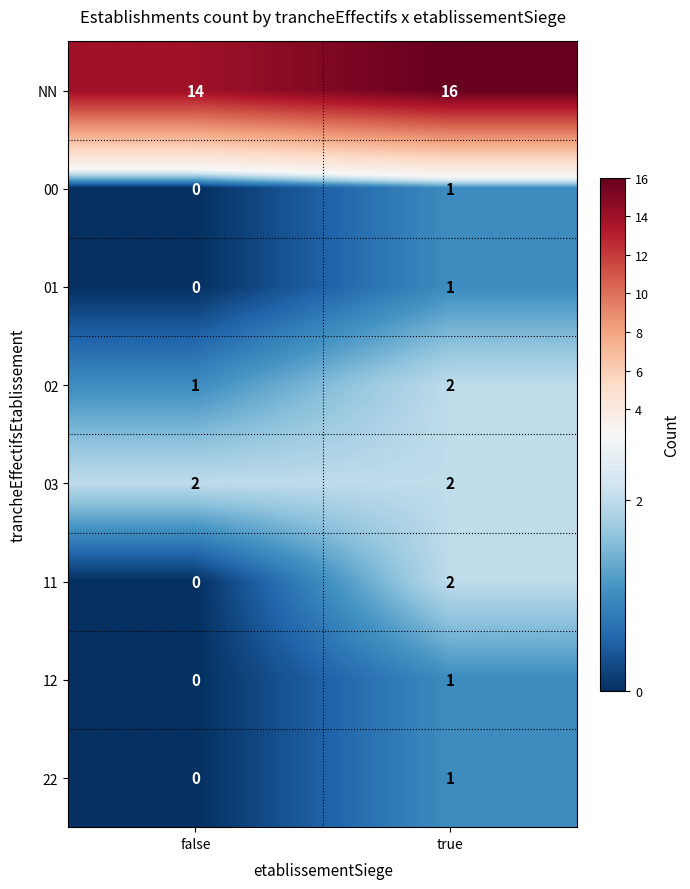

Is it true that 03 equals 2 at false?

True